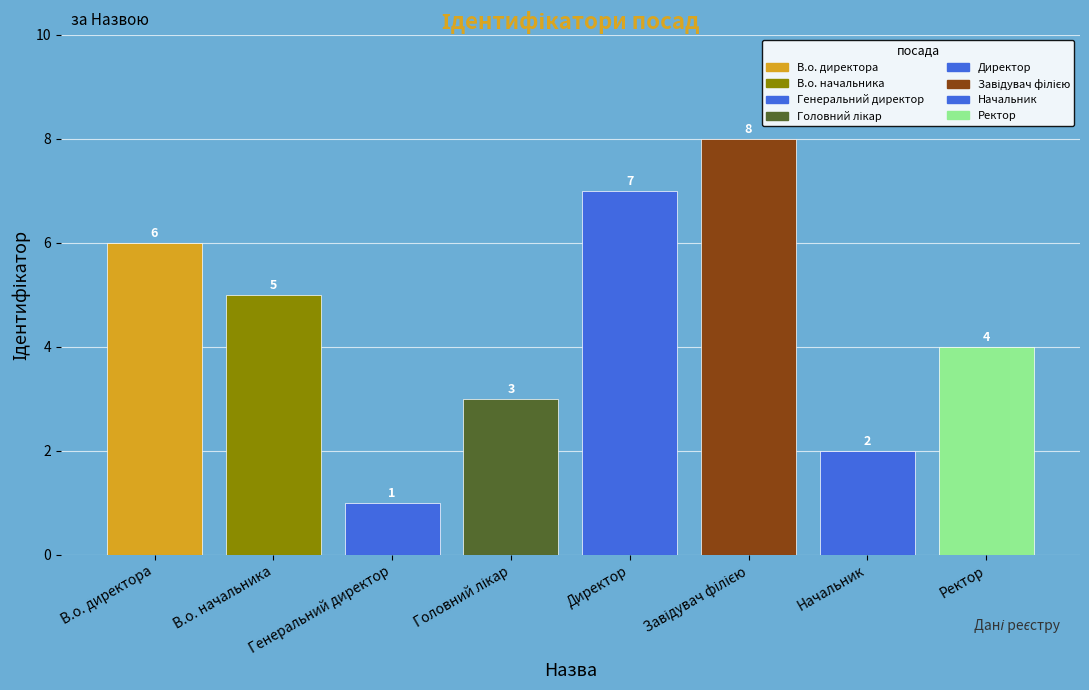

How many data points are less than 5?

4